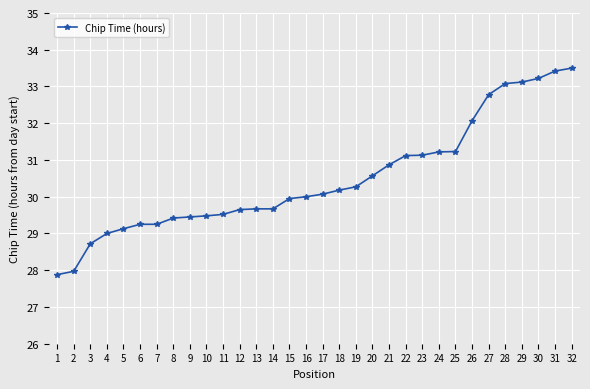

The value at 8 is 29.4. True or false?

True